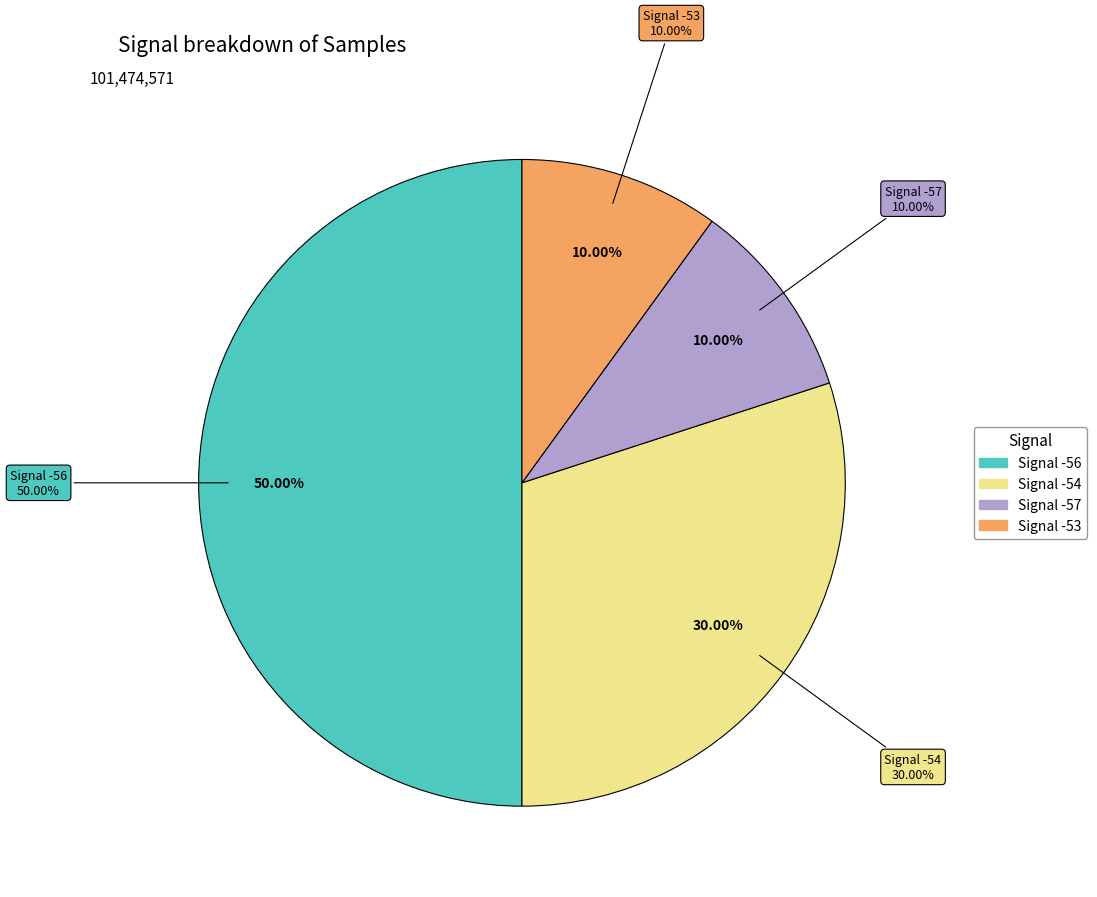

What is the change in value from -56 to -53?

-587